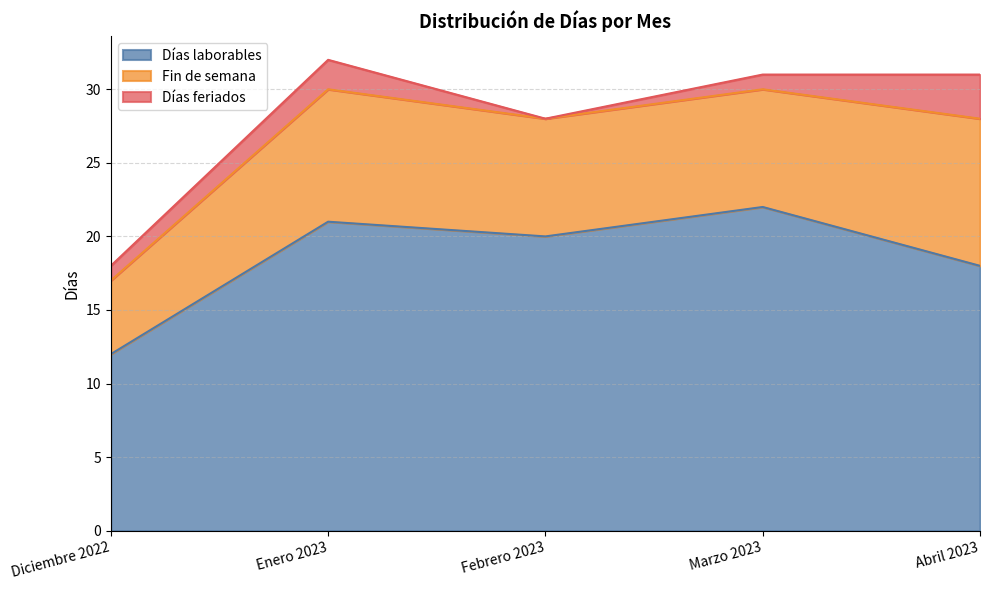

In Días feriados, how many points are lower than both neighbors (excluding endpoints)?

1